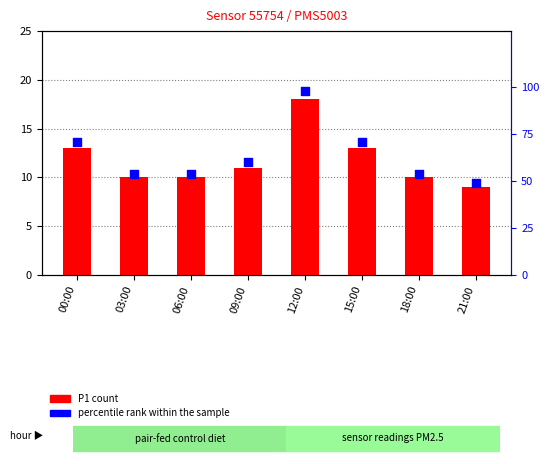

Which series has the largest Y range (max minus min)?

percentile rank within the sample